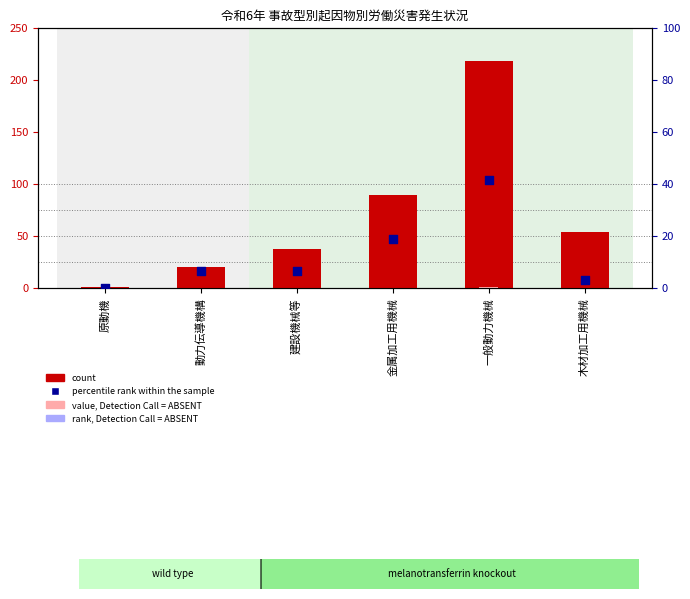

Is the value of value, Detection Call = ABSENT at 木材加工用機械 greater than the value of percentile rank within the sample at 原動機?

Yes